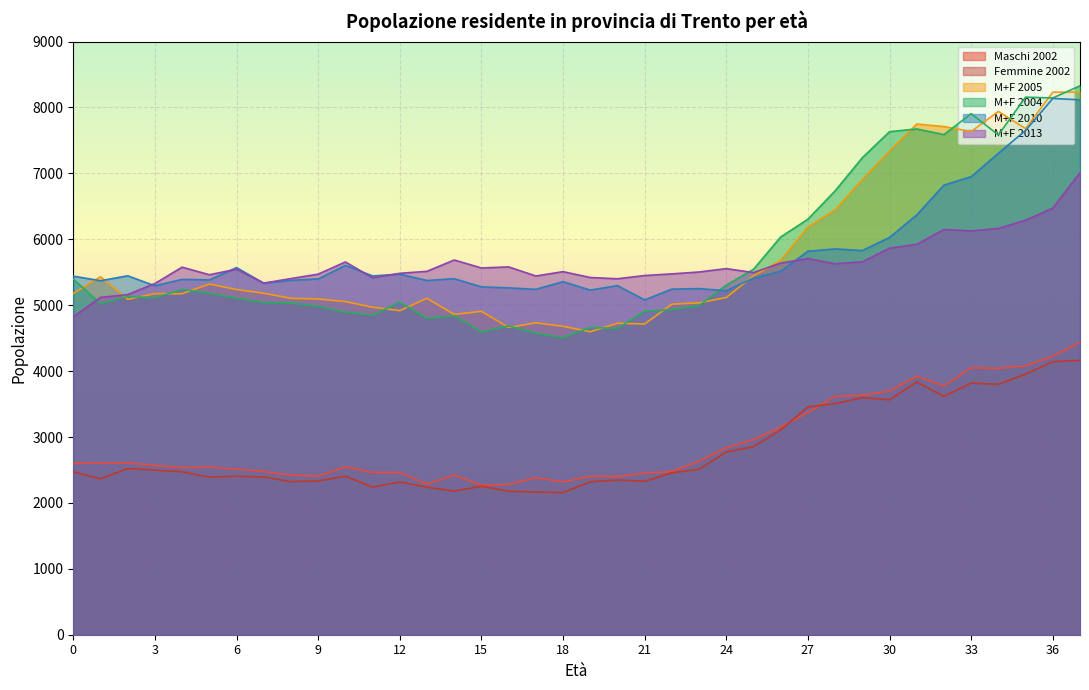

At which label does M+F 2013 reach its peak?

37